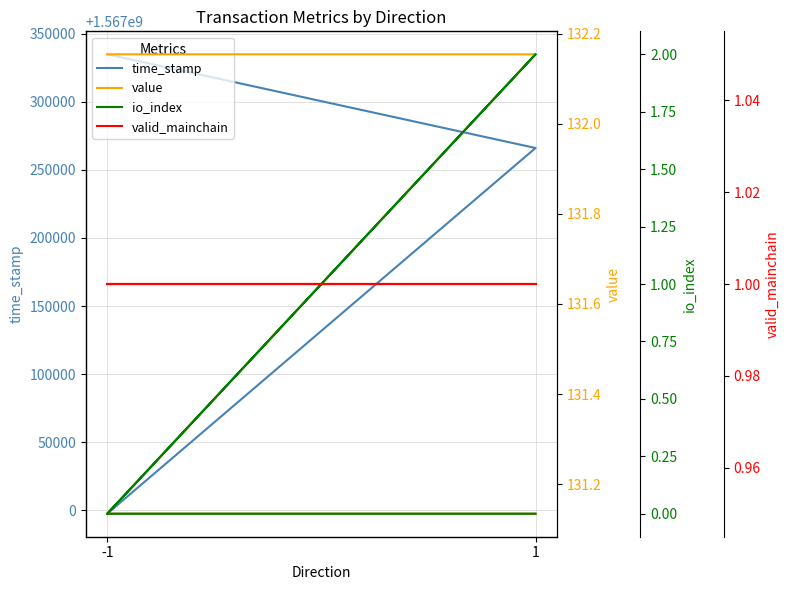

Does the chart display data point markers on the line(s)?

No